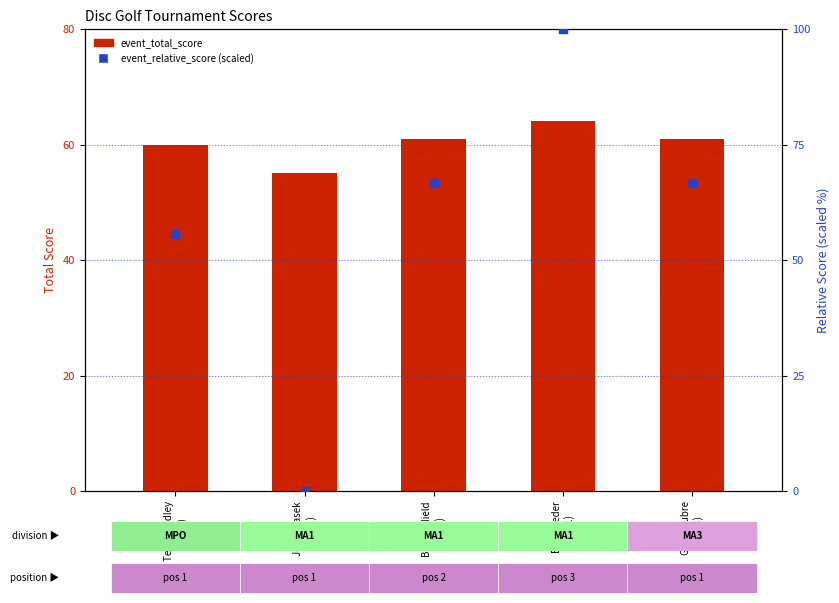

Is the value of event_relative_score (scaled) at Gene Oubre
(MA3) greater than the value of event_total_score at Bob Flieder
(MA1)?

Yes